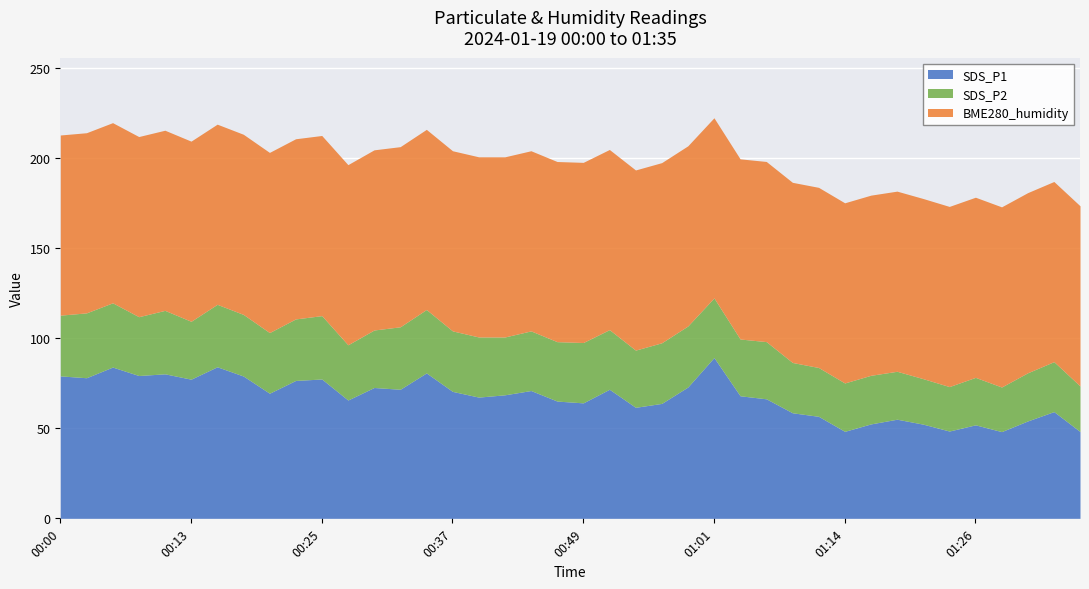

What is the sum of the SDS_P1 values at 00:35 and 00:42?

149.3